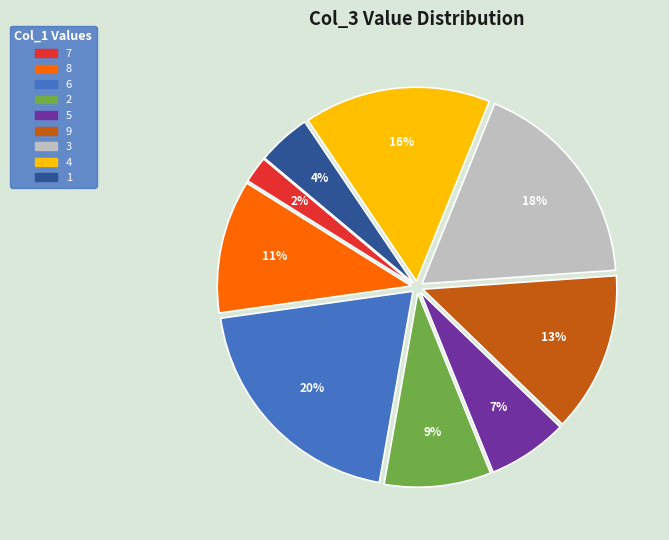

Rank the categories by value from lowest to highest.

7, 1, 5, 2, 8, 9, 4, 3, 6